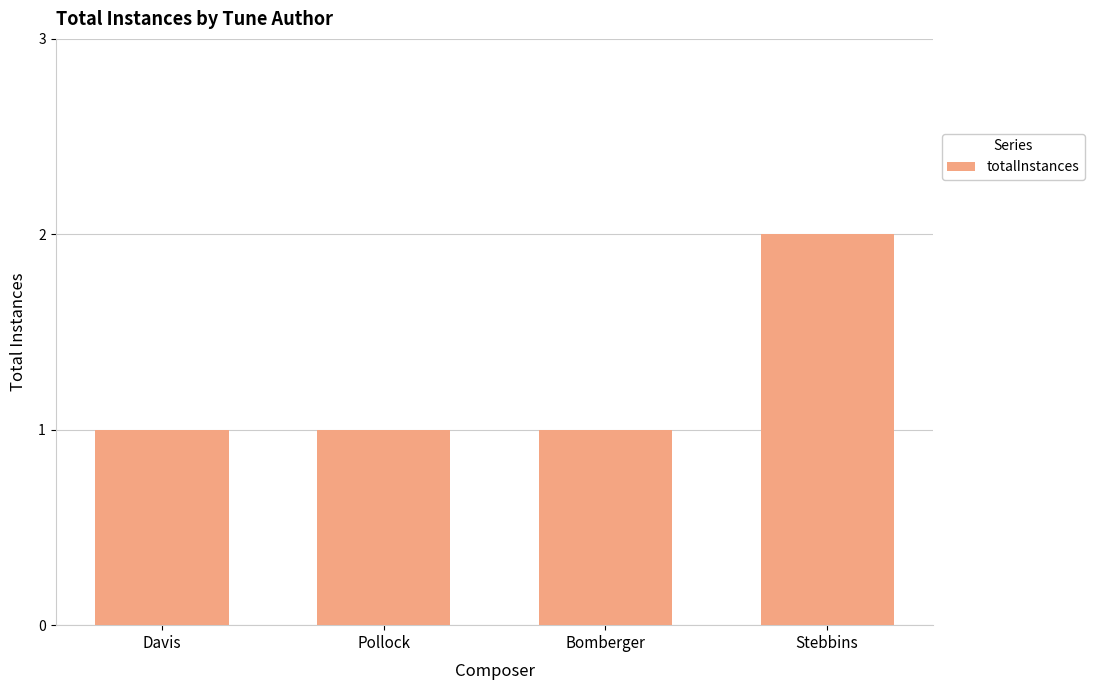

What is the difference between the maximum and minimum values?

1